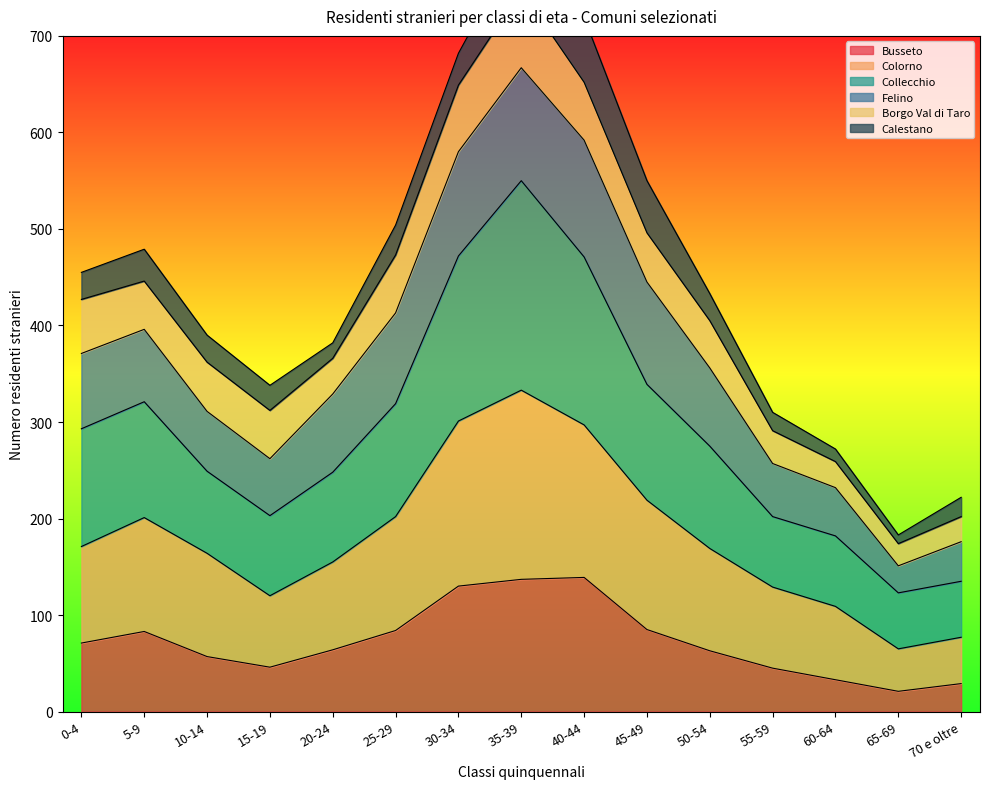

Is it true that Busseto equals 84 at 25-29?

True